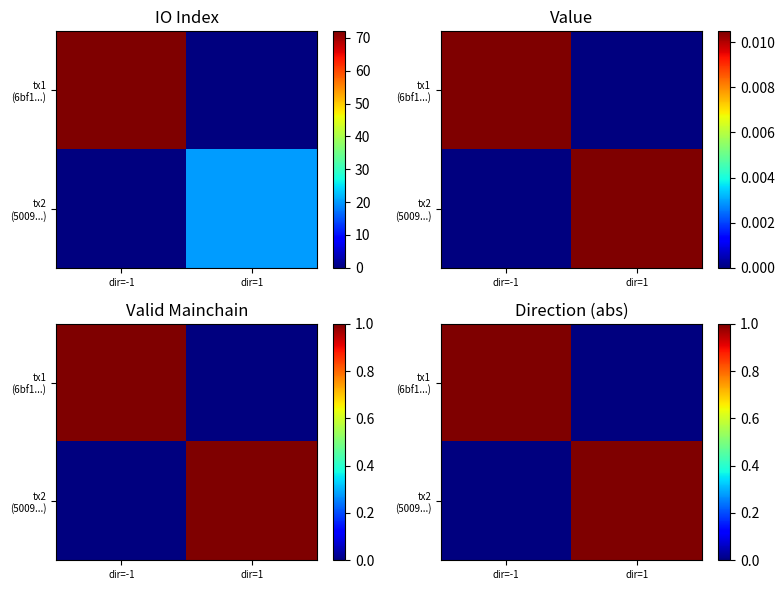

Between dir=-1 and dir=1, which is larger?

dir=-1